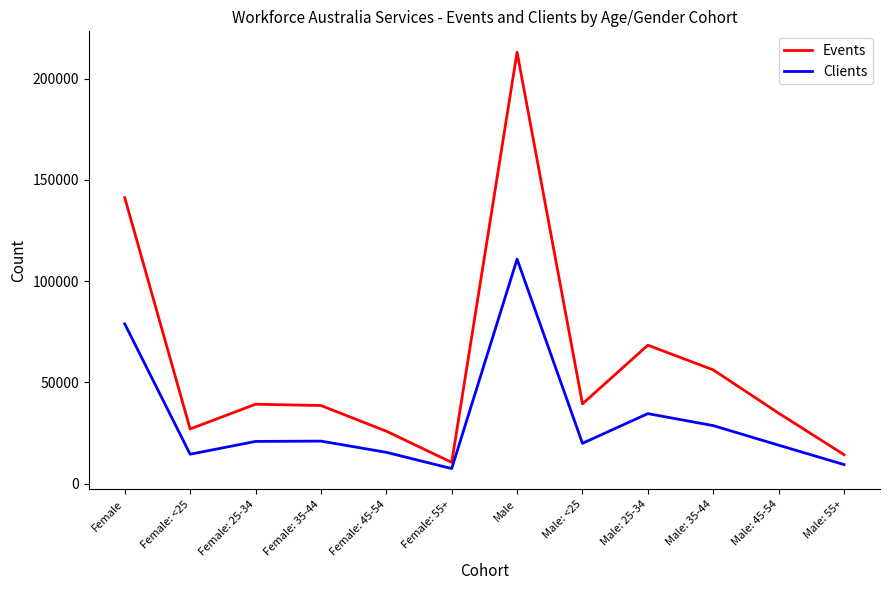

Which series has the widest spread of values?

Events